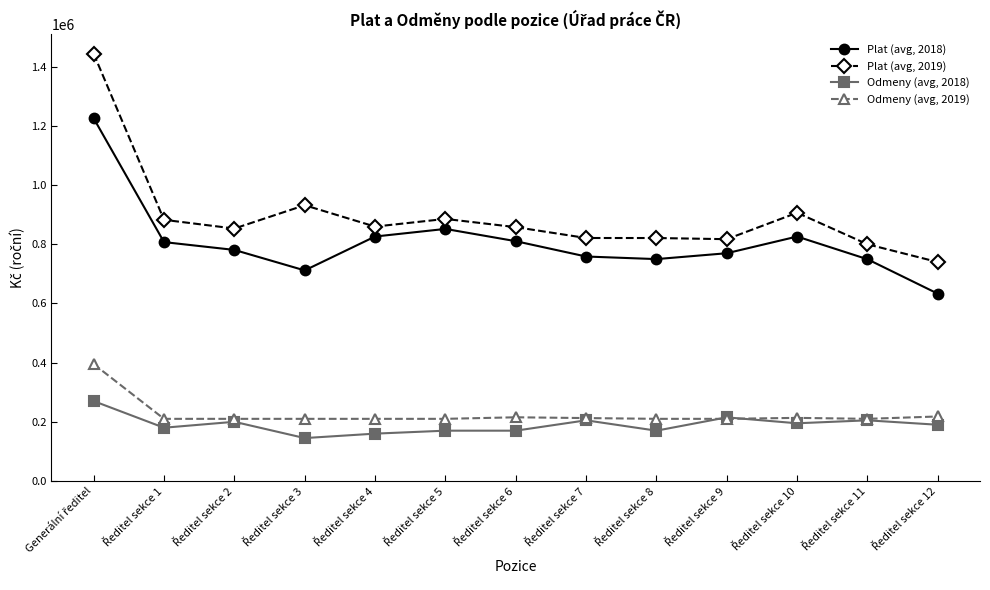

Which series has the largest total across all categories?

Plat (avg, 2019)